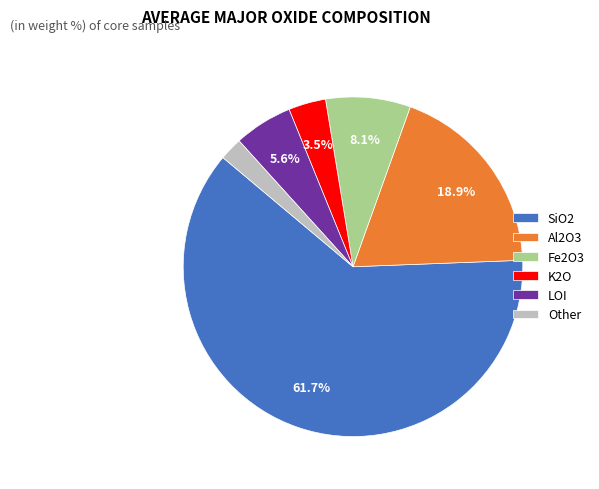

To the nearest percent, what is the difference between the Al2O3 and Fe2O3 slice percentages?

11%